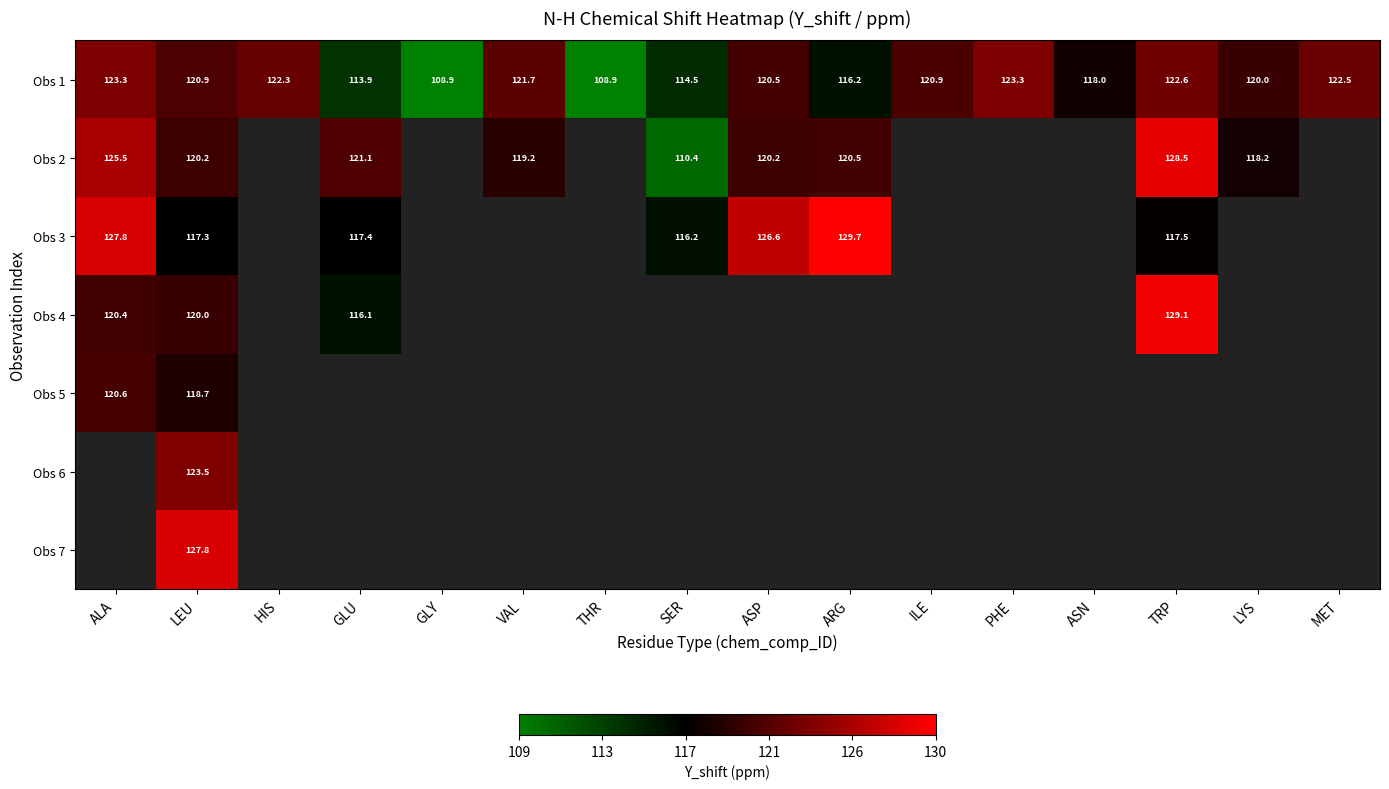

Where does the Obs 1 series first go above 120?

ALA